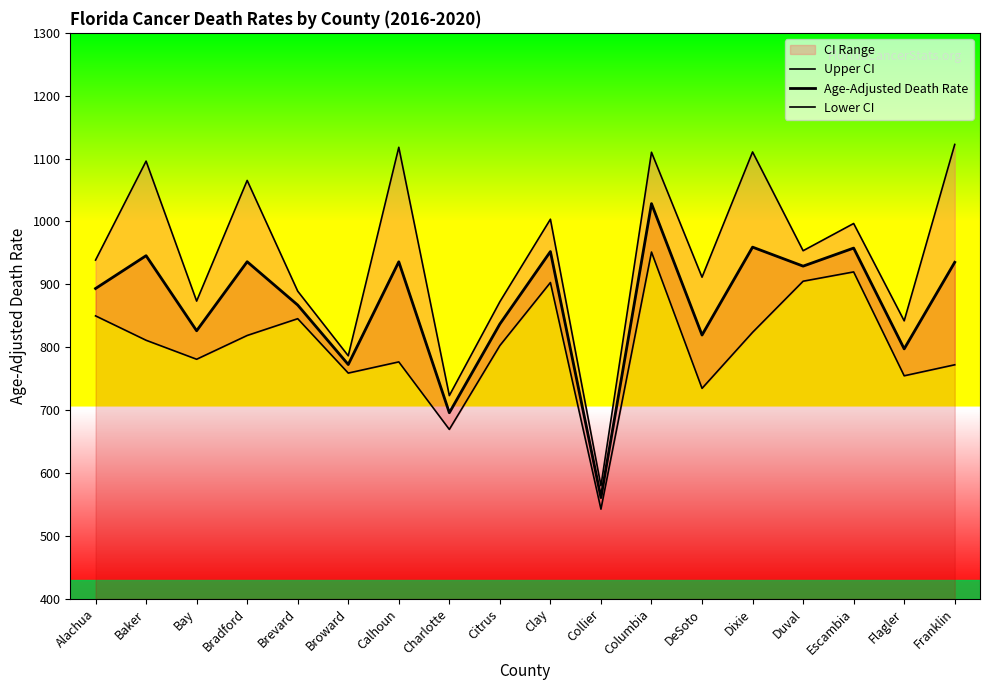

Which category has the highest value in the Upper CI series?

Franklin